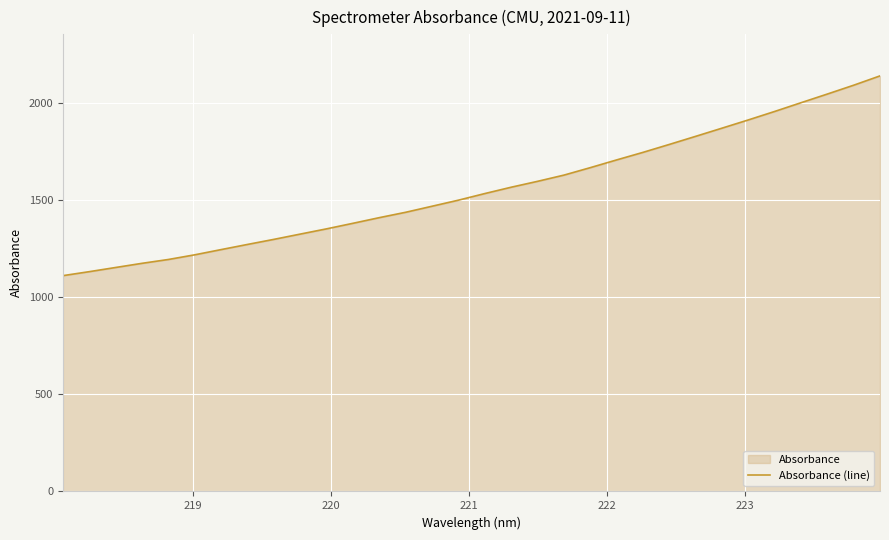

What is the maximum value shown in the chart?

2141.0